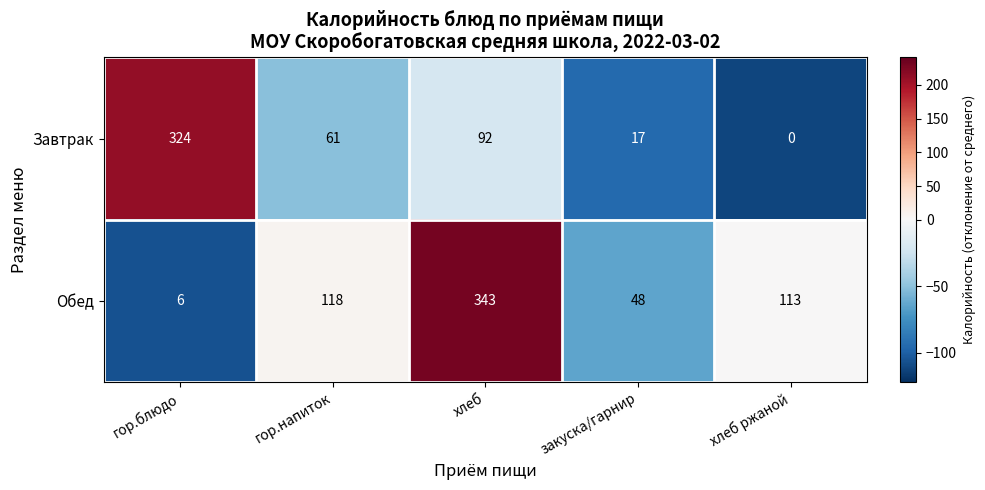

The value of Обед at закуска/гарнир is 30. True or false?

False